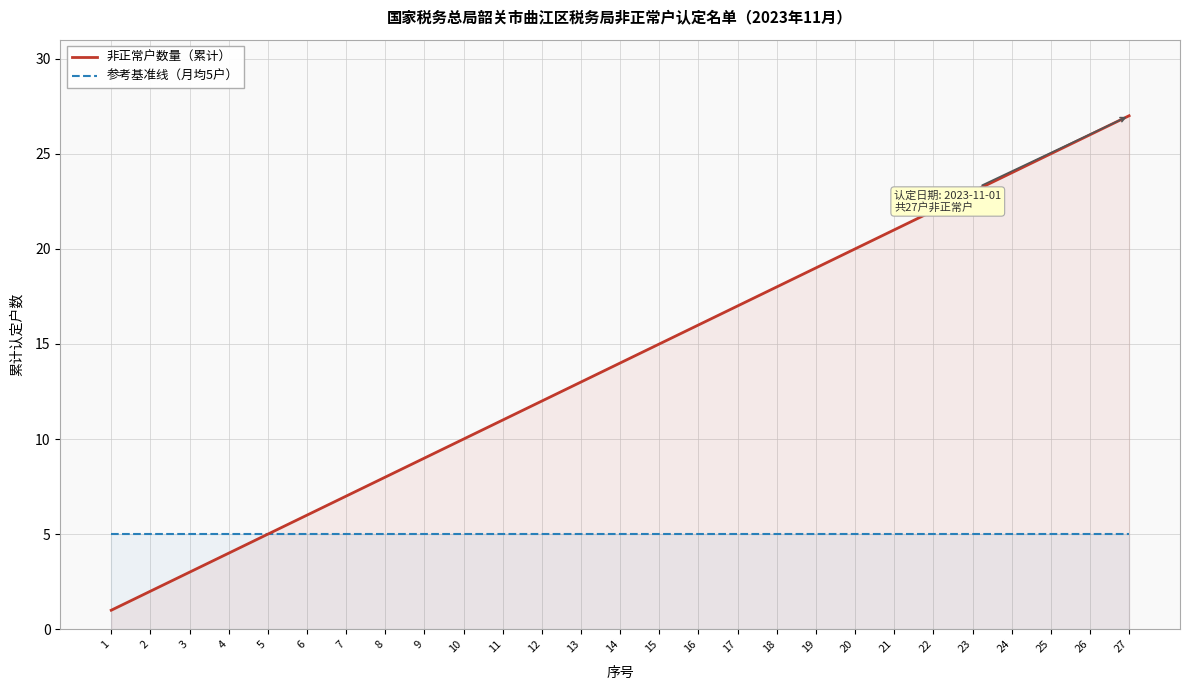

What is the sum of the 非正常户数量（累计） values at 20 and 11?

31